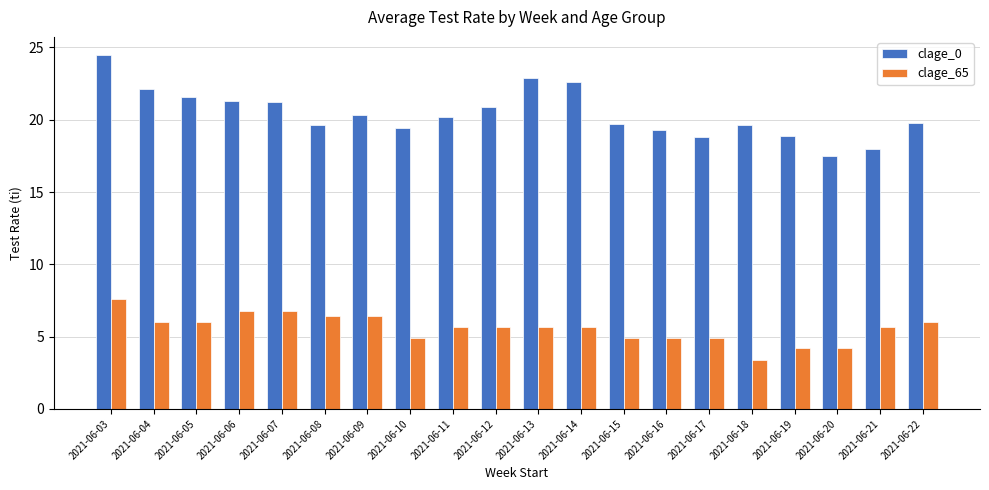

Which category has the lowest value in the clage_65 series?

2021-06-18